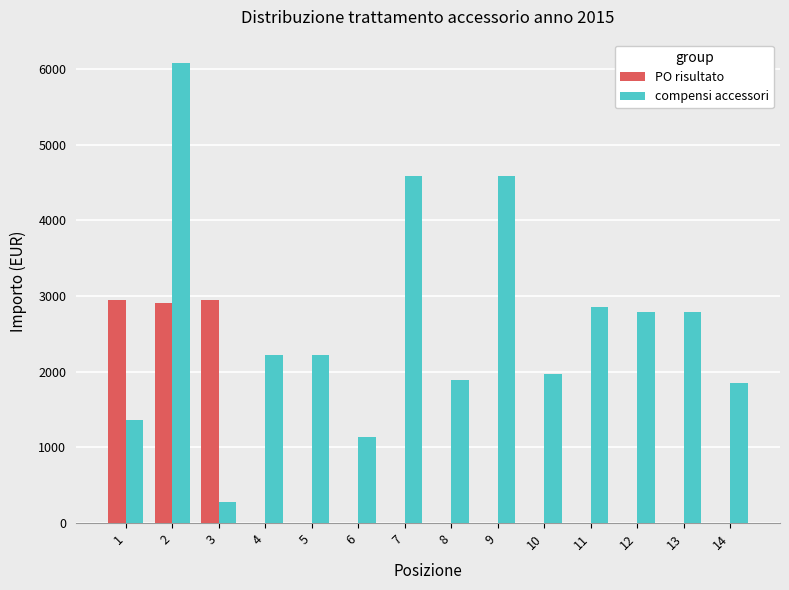

Which series has the largest range (max minus min)?

compensi accessori